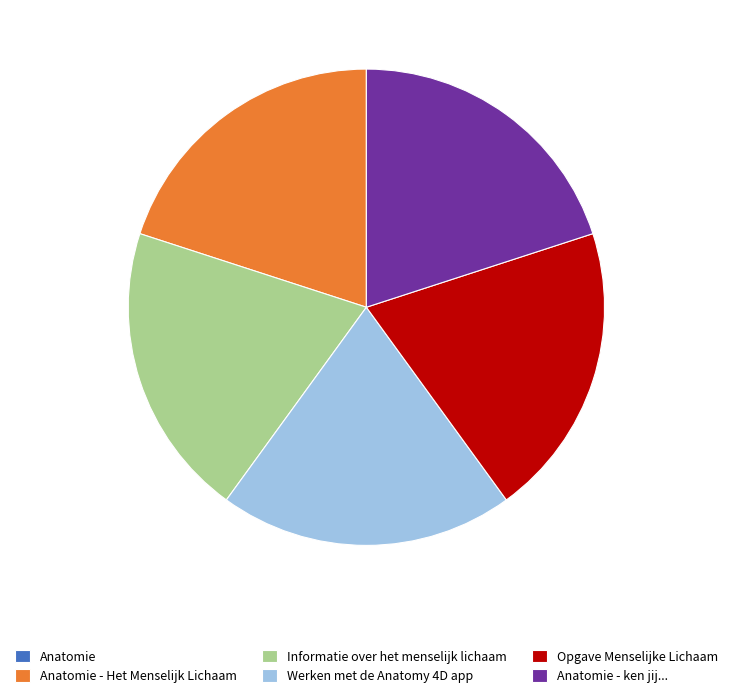

Combined, do Informatie over het menselijk lichaam and Werken met de Anatomy 4D app account for over 50%?

No